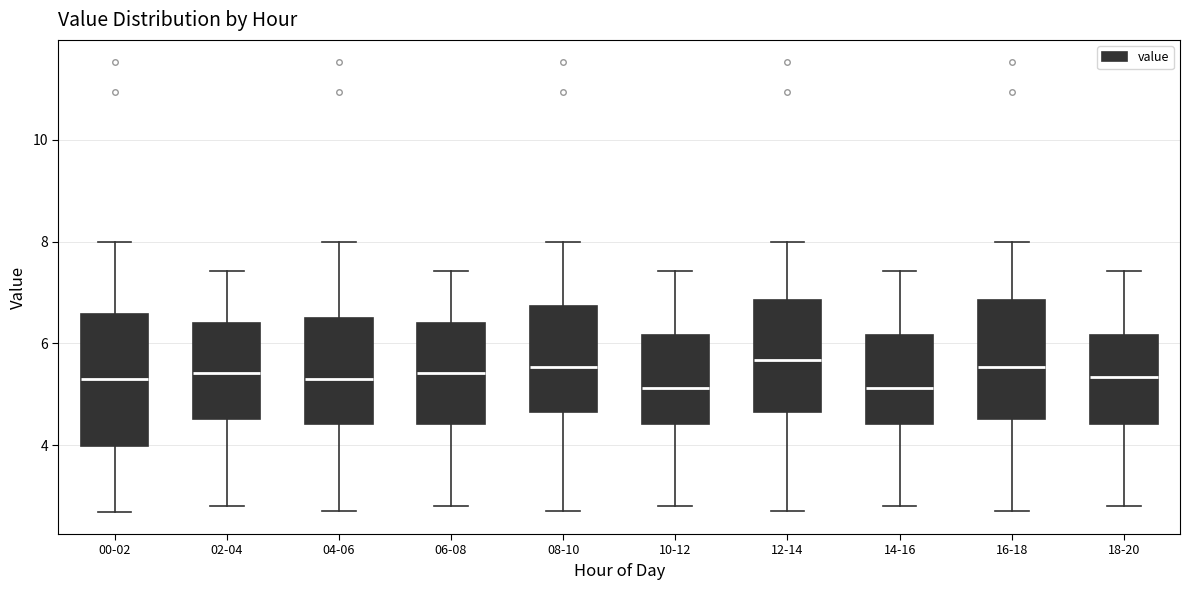

Reading left to right, read every box against the y-axis: the position of its median line, the range the box covers, and the ends of its whiskers. The values are not printed on the chart, so give them approximately, as read against the axis.

00-02: median 5.4, box 4.0 to 6.6, whiskers 2.8 to 8.0
02-04: median 5.4, box 4.6 to 6.4, whiskers 2.8 to 7.4
04-06: median 5.4, box 4.4 to 6.4, whiskers 2.8 to 8.0
06-08: median 5.4, box 4.4 to 6.4, whiskers 2.8 to 7.4
08-10: median 5.6, box 4.6 to 6.8, whiskers 2.8 to 8.0
10-12: median 5.2, box 4.4 to 6.2, whiskers 2.8 to 7.4
12-14: median 5.6, box 4.6 to 6.8, whiskers 2.8 to 8.0
14-16: median 5.2, box 4.4 to 6.2, whiskers 2.8 to 7.4
16-18: median 5.6, box 4.6 to 6.8, whiskers 2.8 to 8.0
18-20: median 5.4, box 4.4 to 6.2, whiskers 2.8 to 7.4